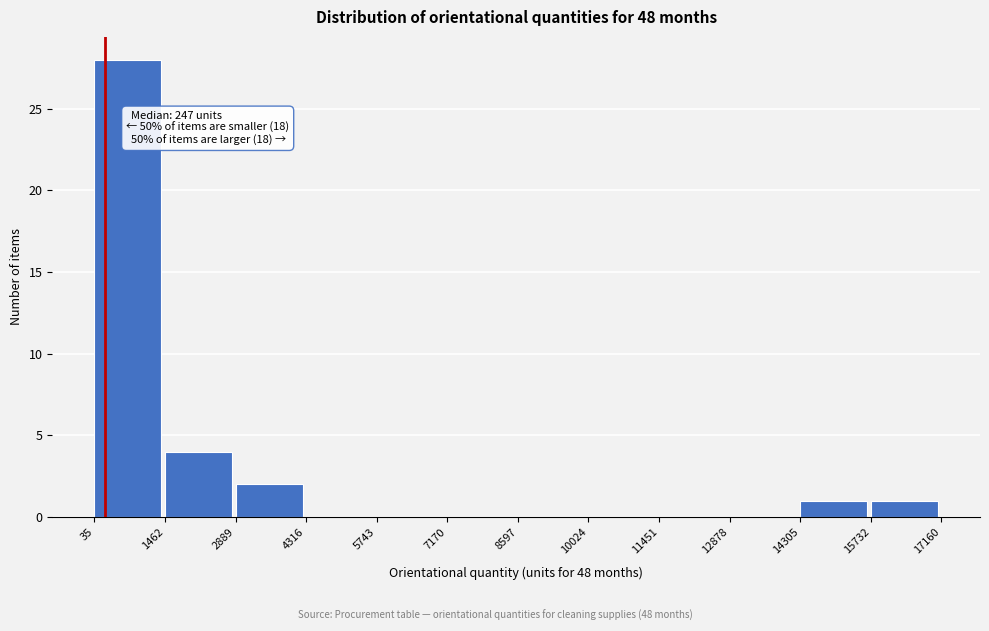

Over which range of the x-axis is the bar tallest?

35 to 1462